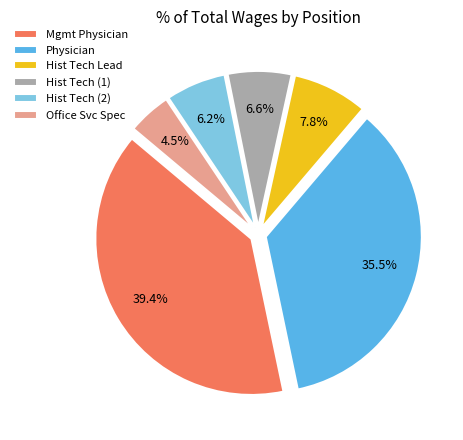

Is Mgmt Physician the majority of the pie?

No